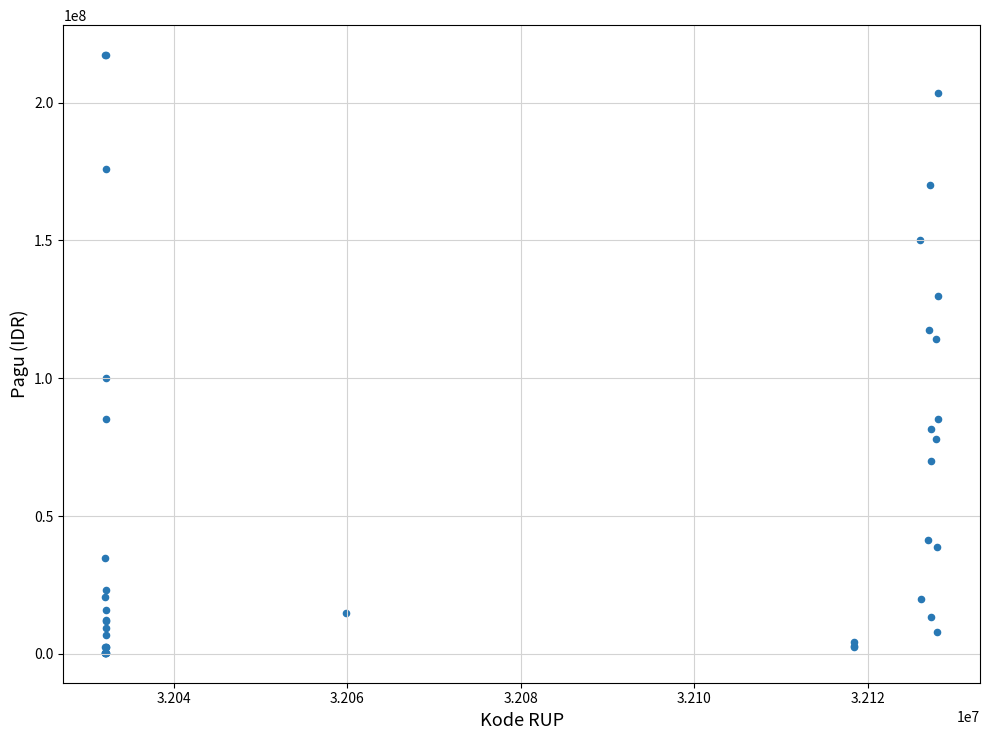

What Y value in the scatter plot is closest to 108830000?

114296000